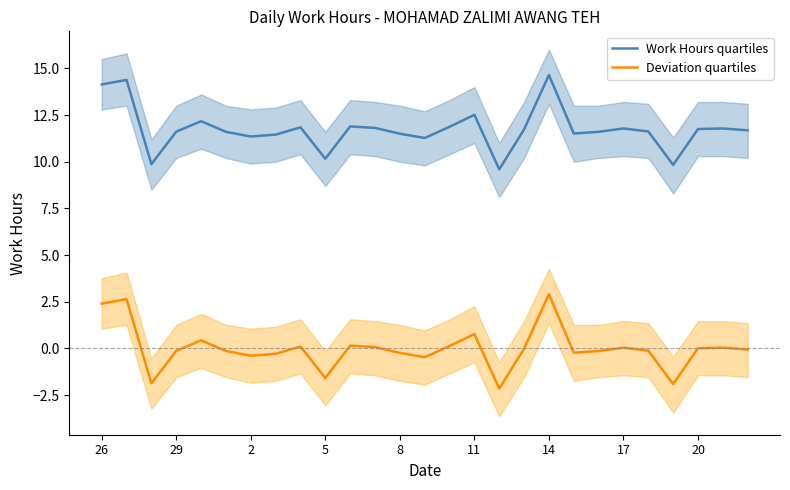

How many positive values does the Deviation quartiles series have?

12